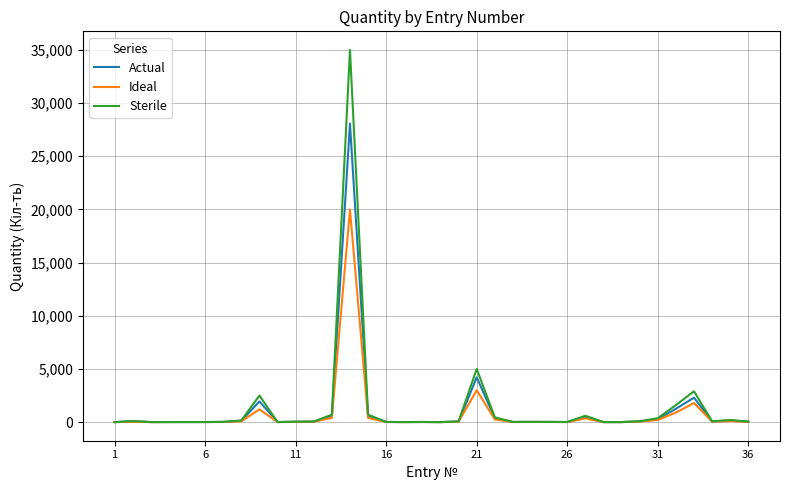

What is the highest value of the Ideal series?

20000